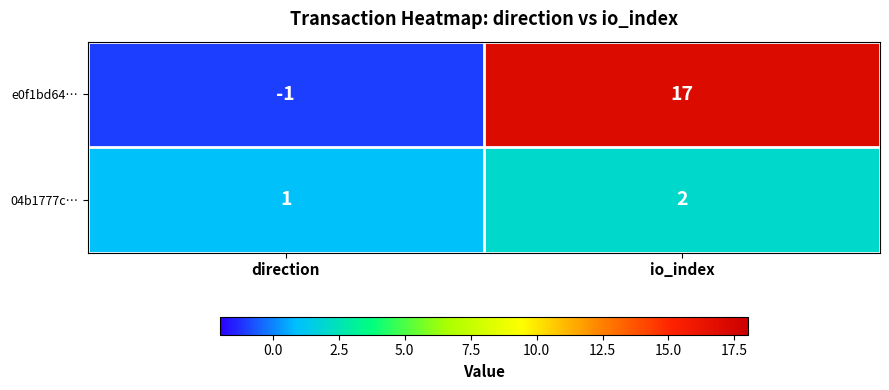

What is the sum of the e0f1bd64… values at io_index and direction?

16